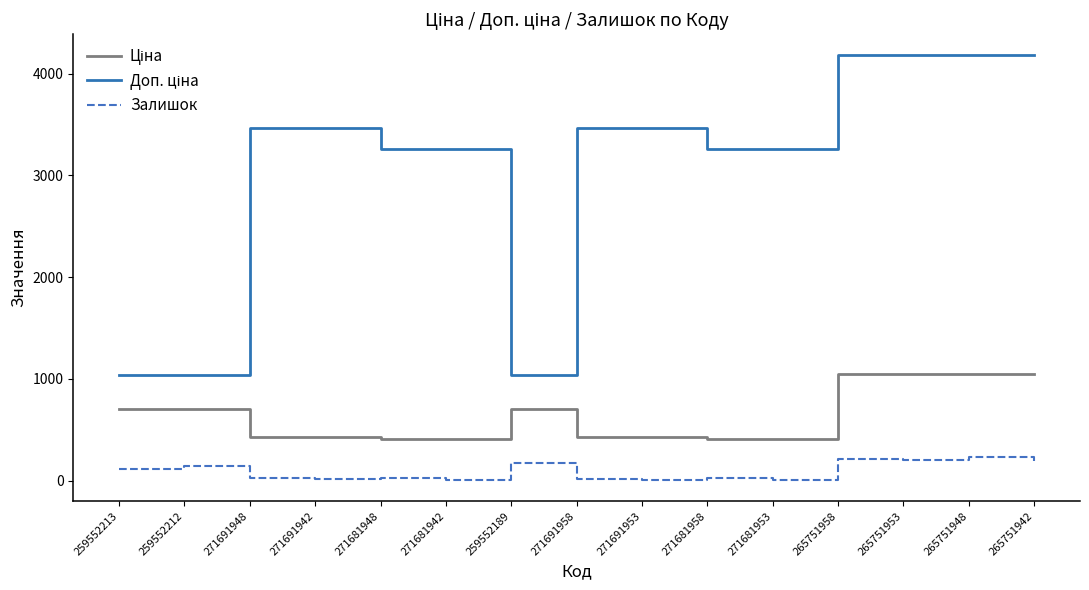

What is the difference between the highest and lowest values at 265751948?

3946.3